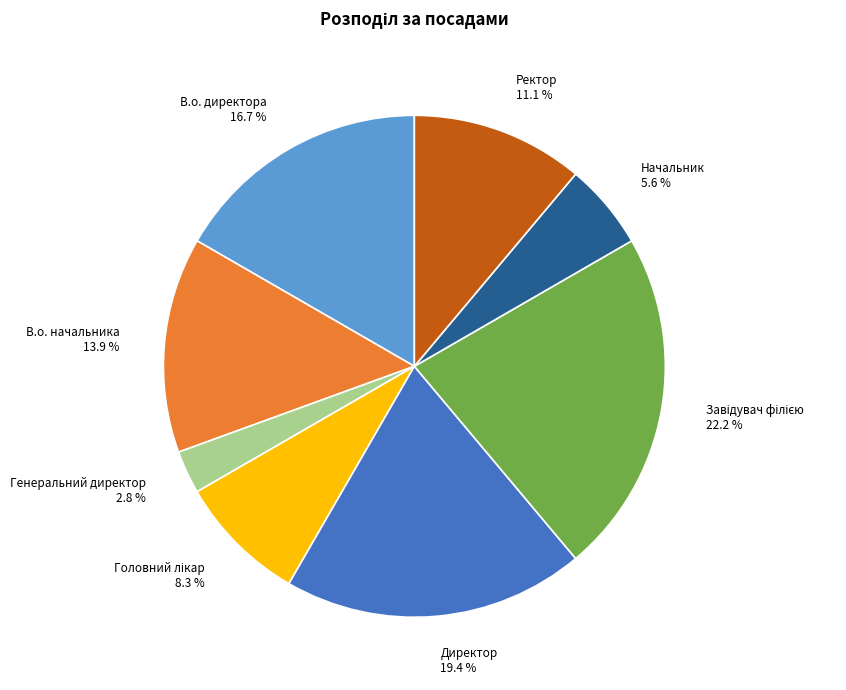

Approximately how many times larger is the value at В.о. начальника 13.9 % compared to В.о. директора 16.7 %?

0.8